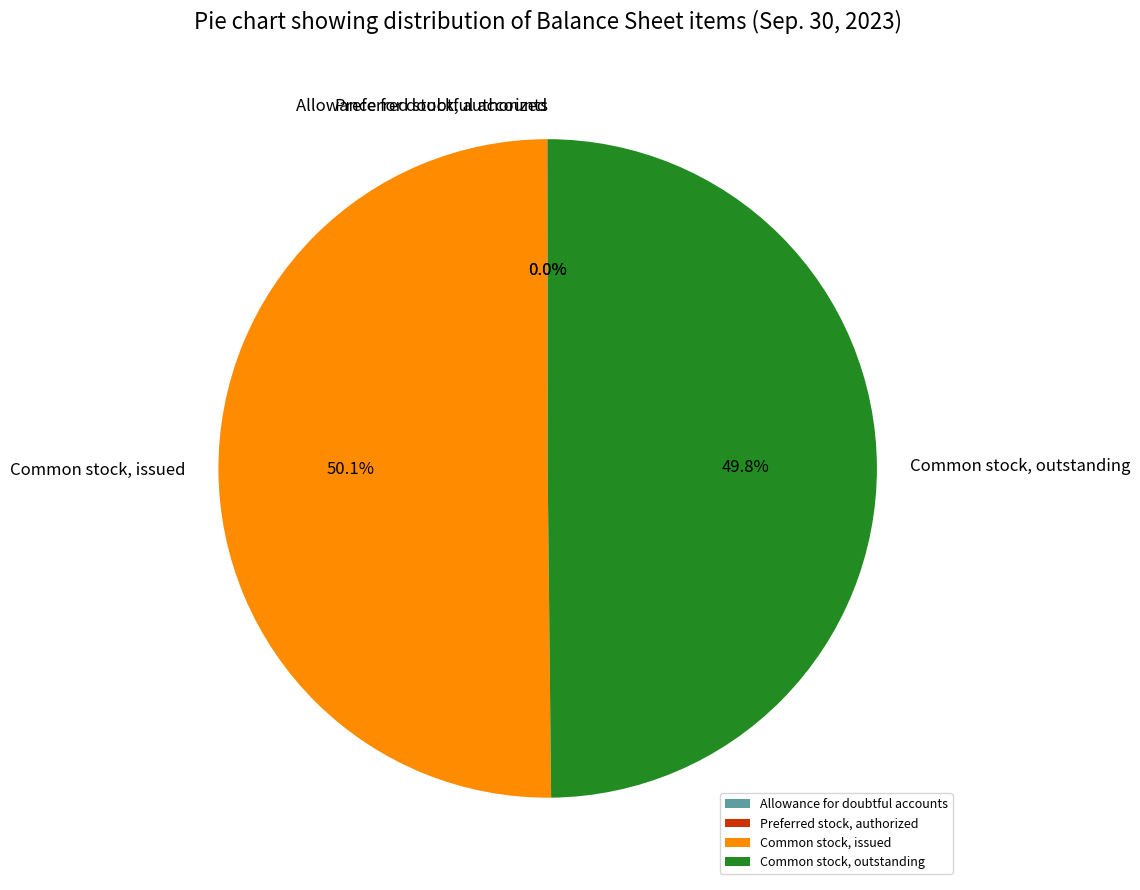

Do Common stock, outstanding and Common stock, issued together represent more than half of the pie?

Yes